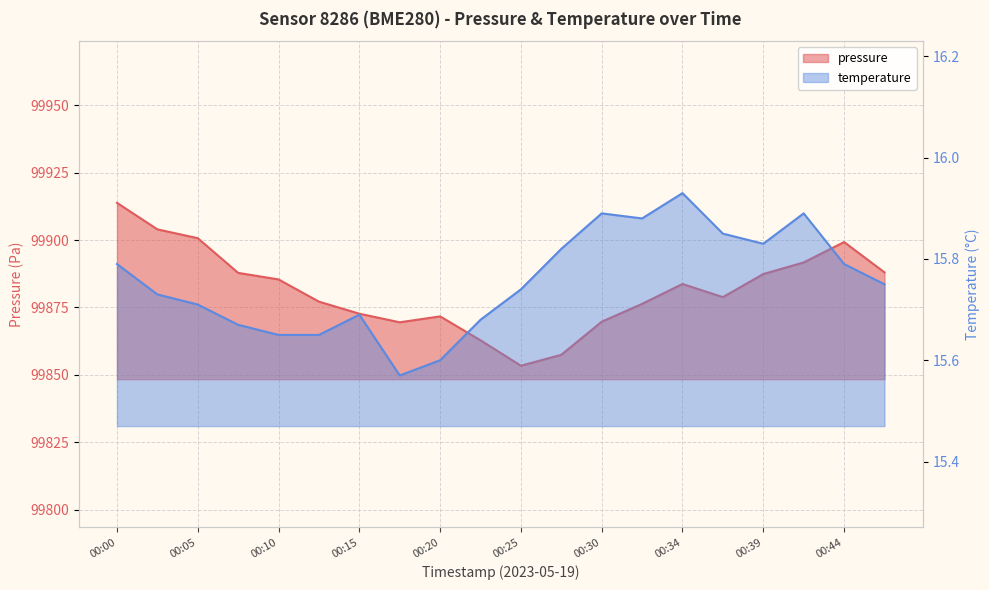

True or false: temperature and pressure cross at least once.

False